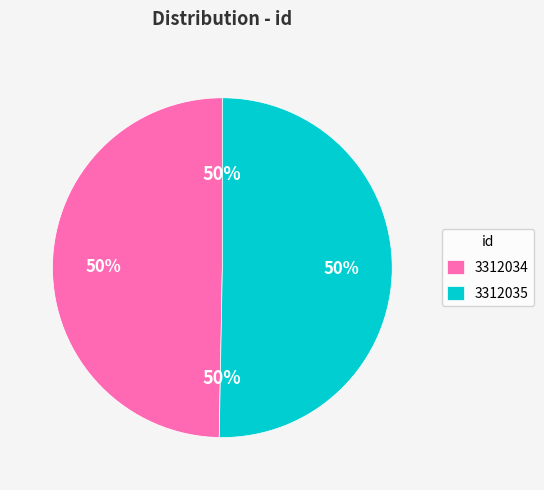

Count the number of slices in the pie.

2